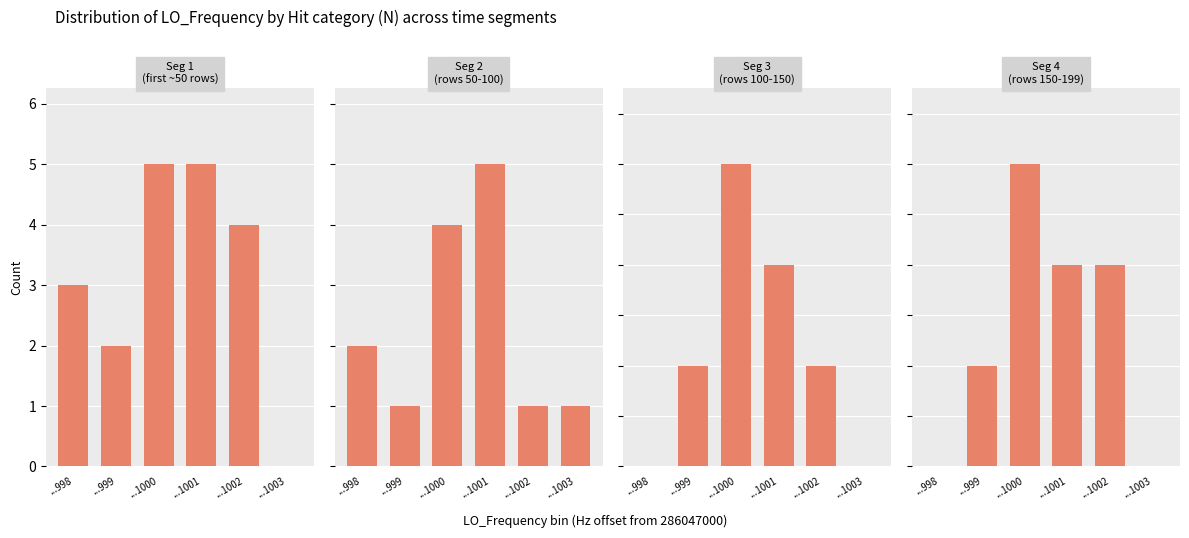

True or false: the data shows 0 at ...999.

False